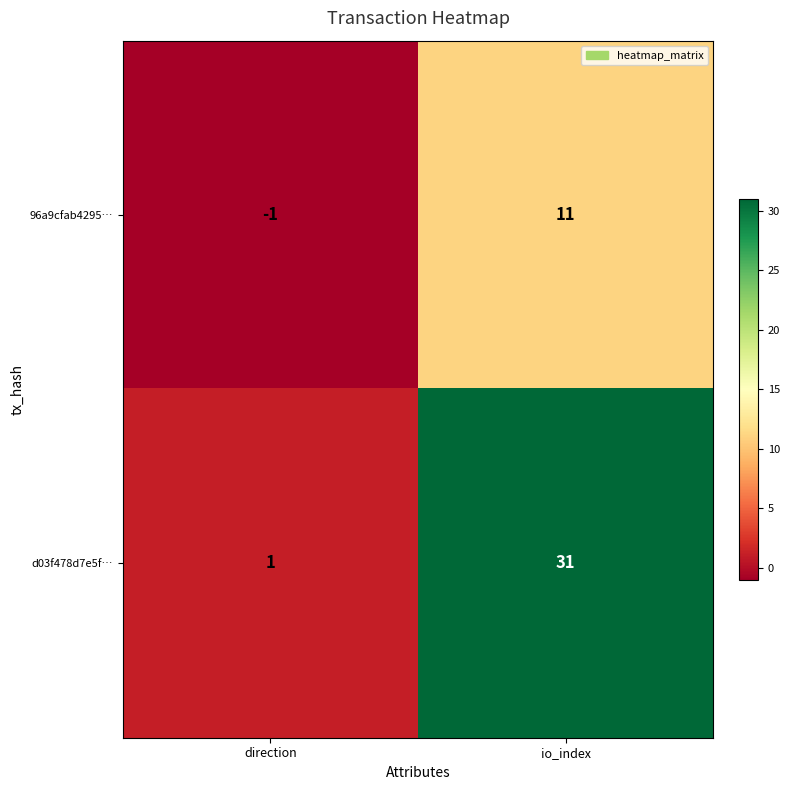

Reading left to right, extract all data points from this chart.

96a9cfab4295…: -1	11
d03f478d7e5f…: 1	31